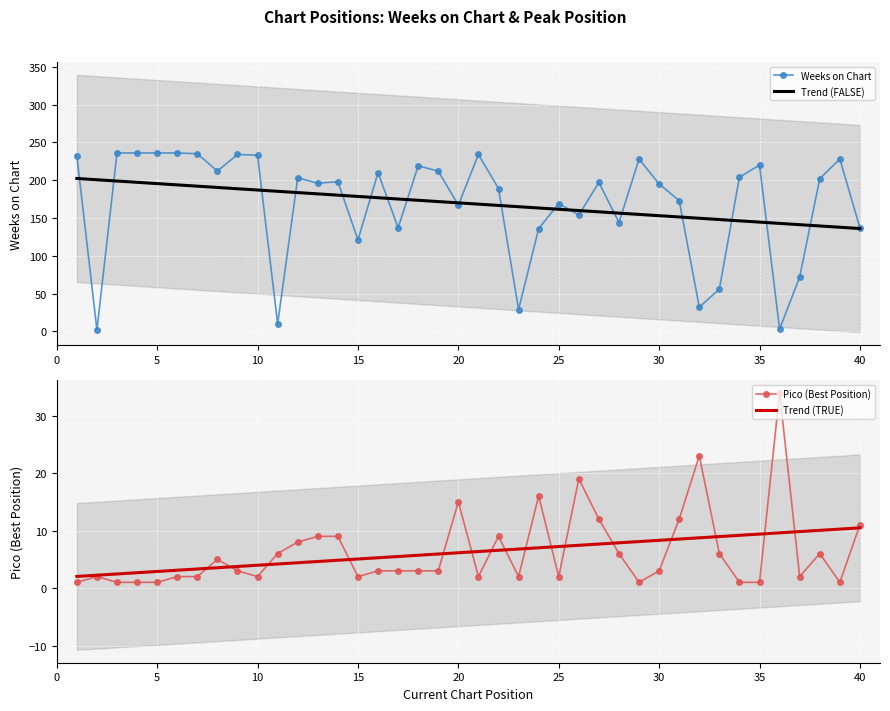

List the series in order of their peak value, highest first.

Weeks on Chart, Pico